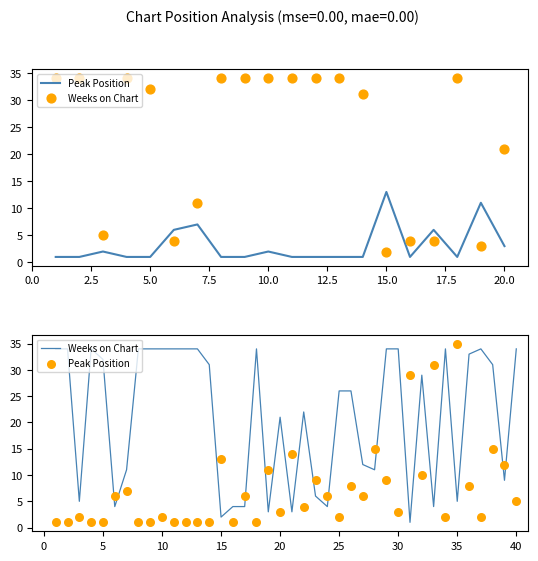

Which series contains the lowest Y value?

Peak Position